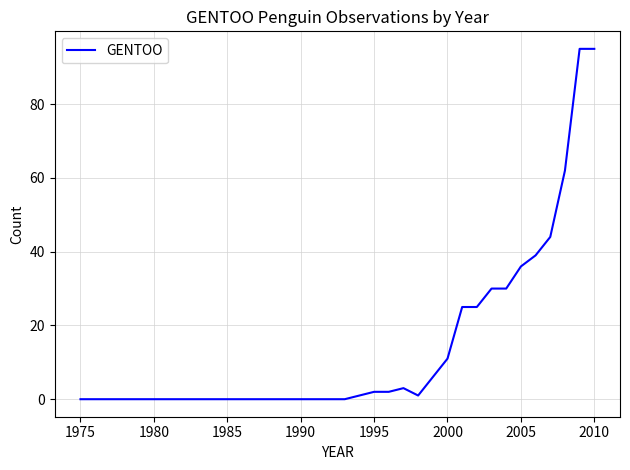

What is the greatest value displayed?

95